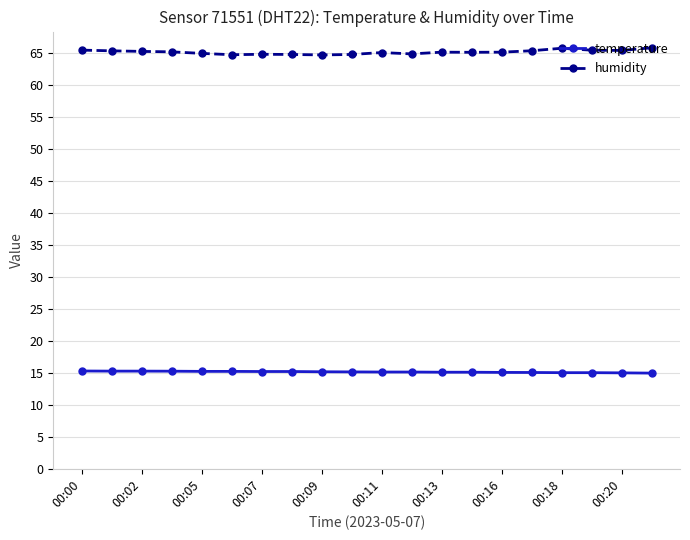

What is the sum of all humidity values?

1301.6